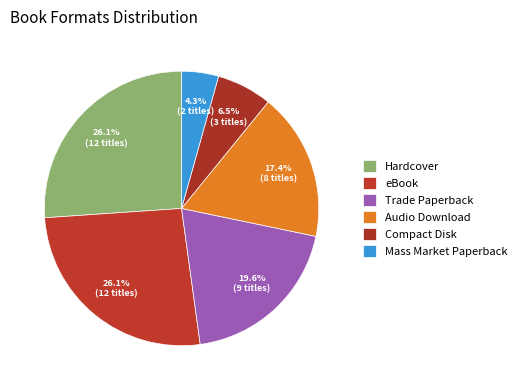

Rank the categories by value from lowest to highest.

Mass Market Paperback, Compact Disk, Audio Download, Trade Paperback, Hardcover, eBook